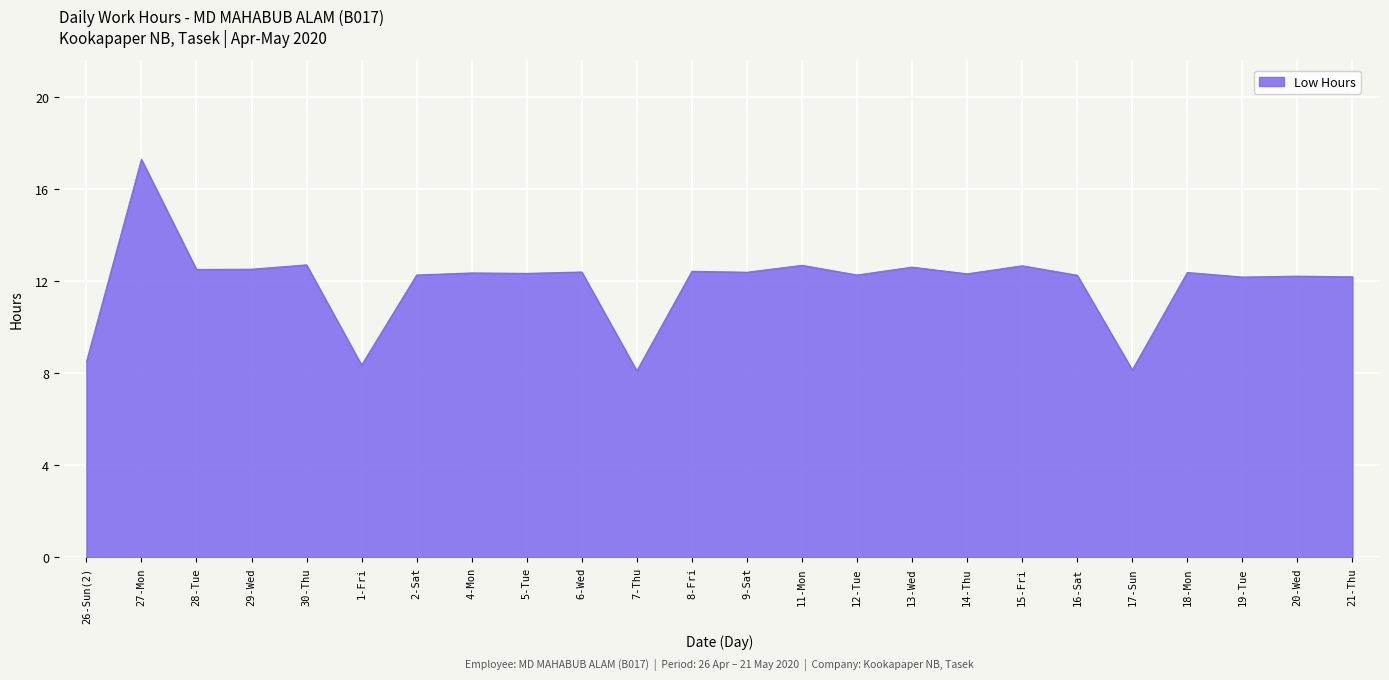

How many lines are shown in the chart?

1